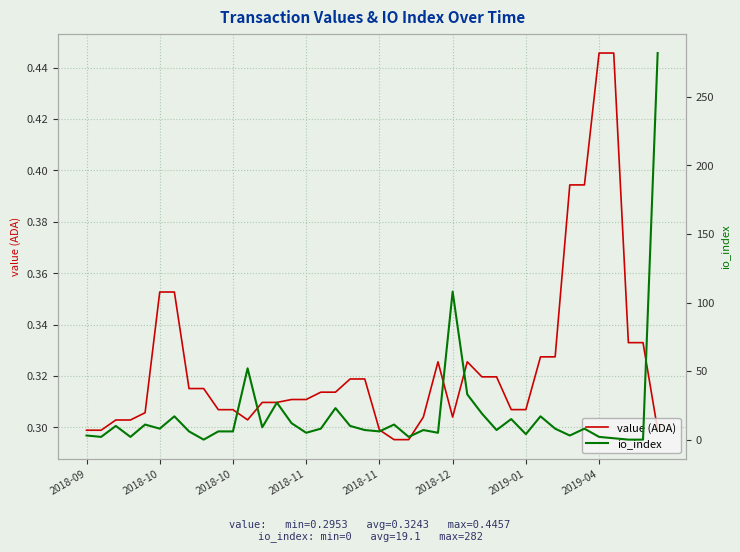

What is the average value of the value (ADA) series?

0.3